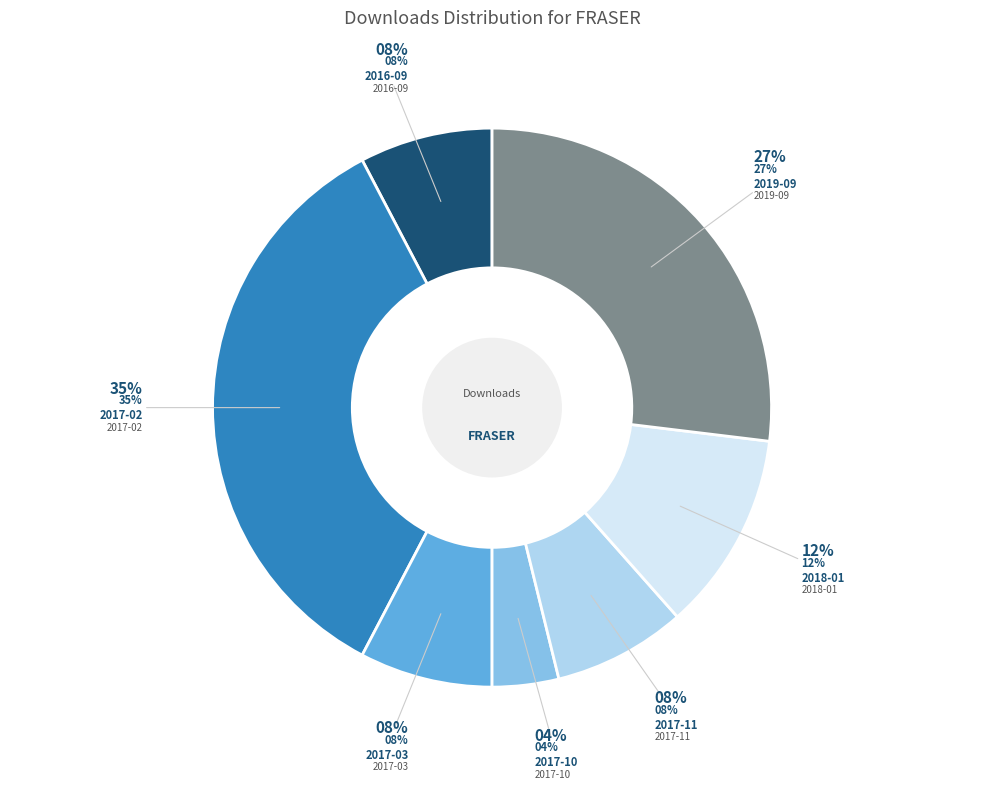

What percentage do 2017-02 and 2016-09 together represent?

42.3%